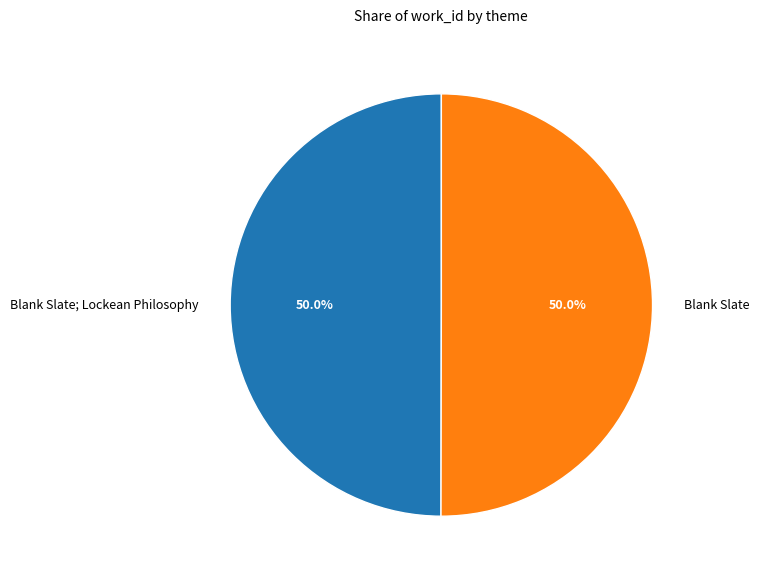

What is the ratio of the value at Blank Slate to the value at Blank Slate; Lockean Philosophy?

1.0